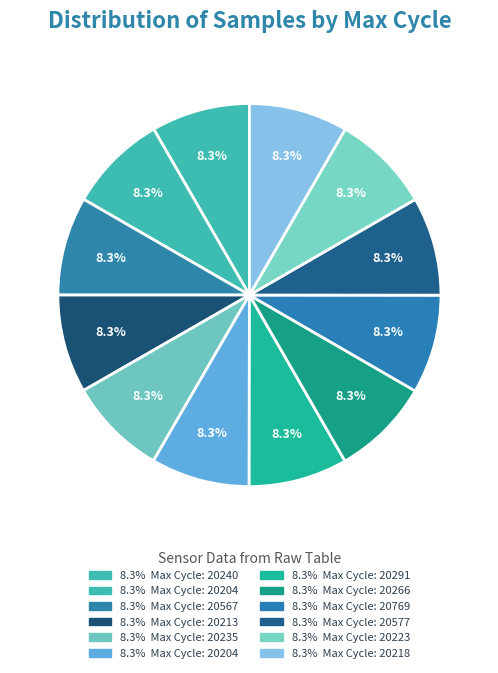

Count the number of slices in the pie.

12